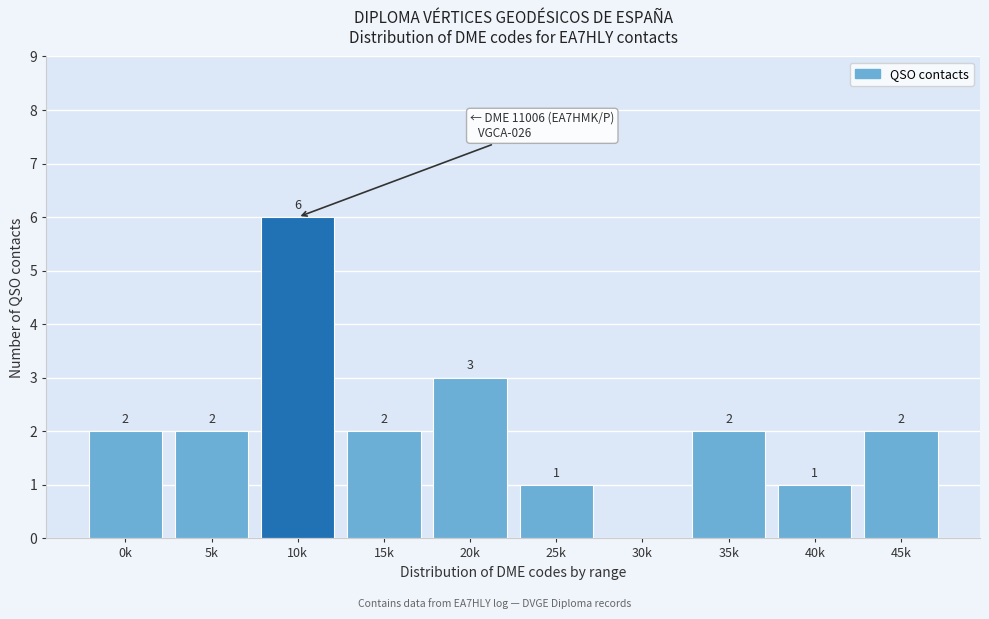

What is the sum of all values?

21